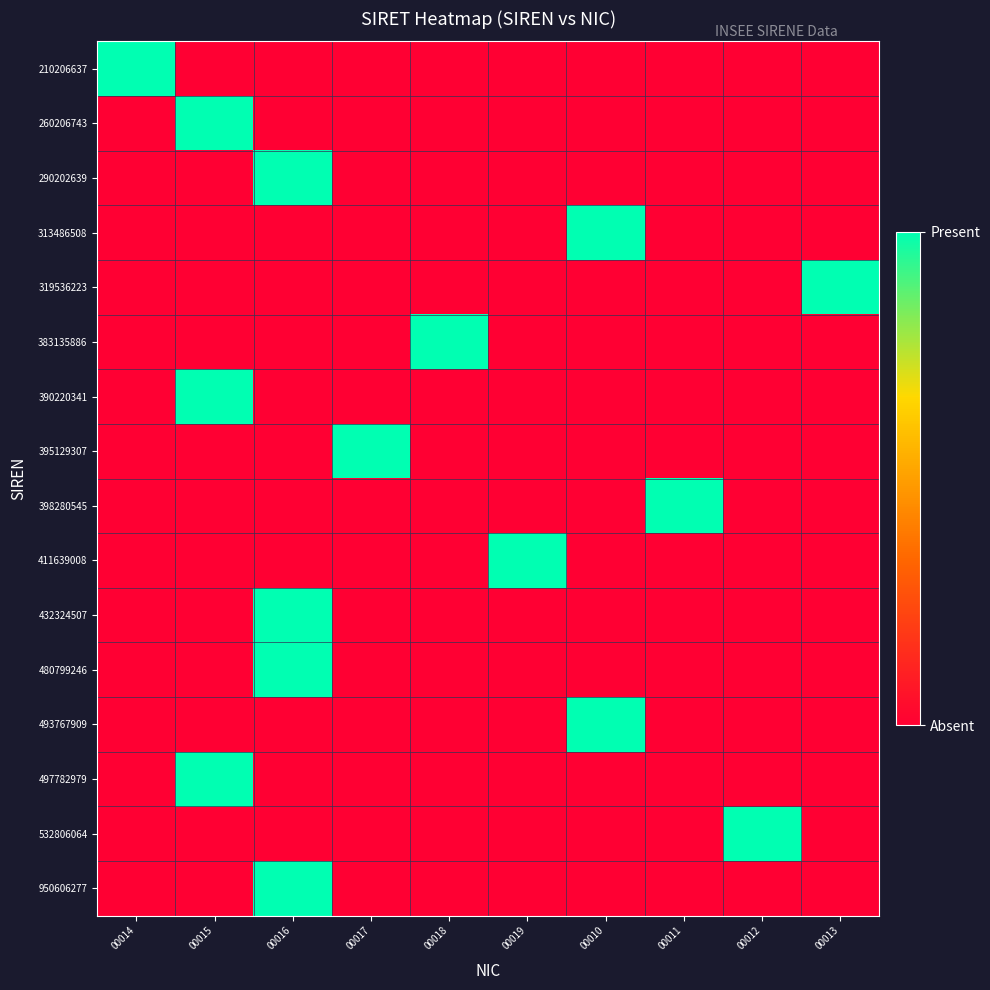

What is the greatest value displayed?

1